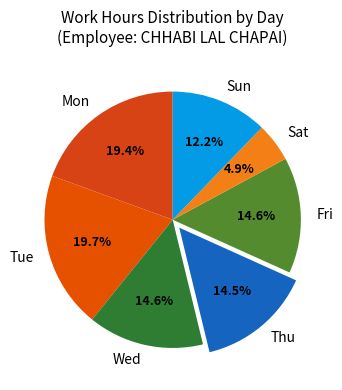

What percentage is NOT represented by Thu?

85.5%